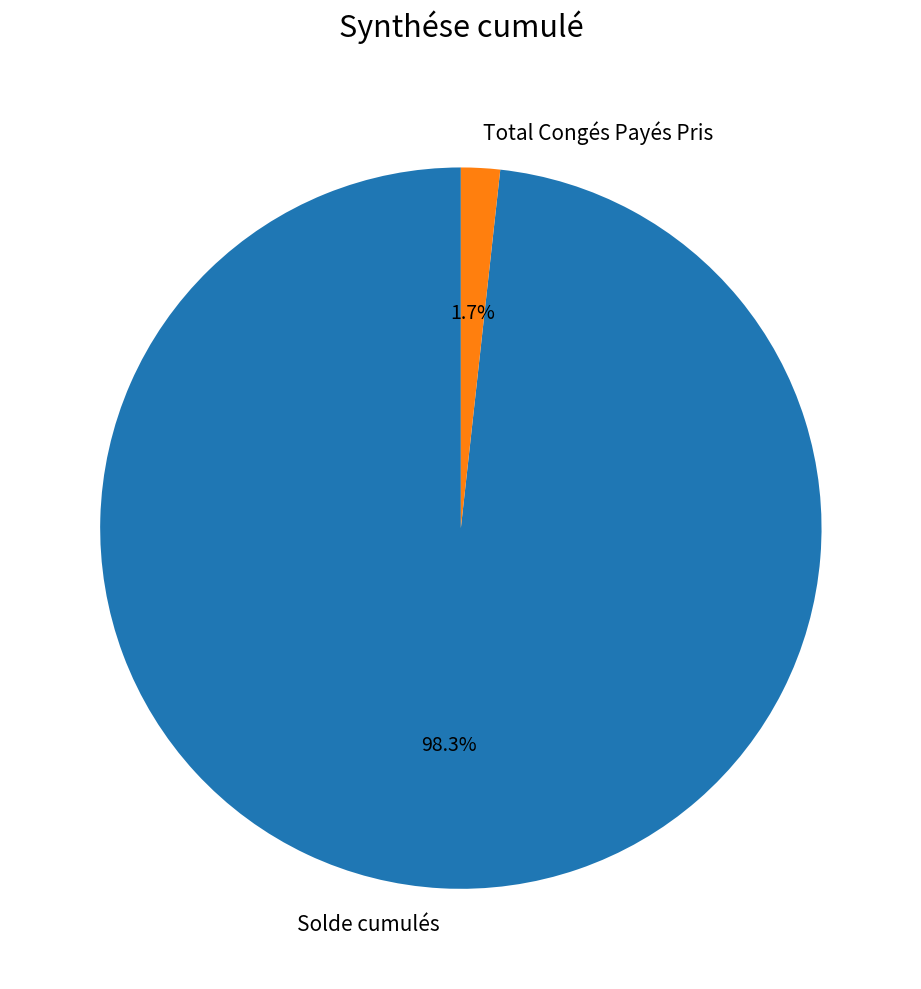

Between Solde cumulés and Total Congés Payés Pris, which is larger?

Solde cumulés